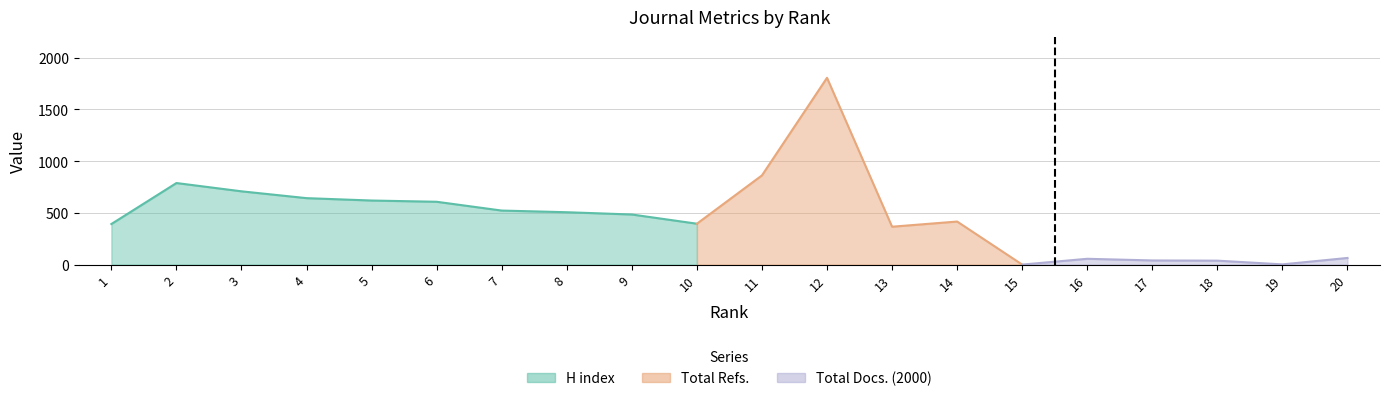

Which series has the largest range (max minus min)?

Total Refs.